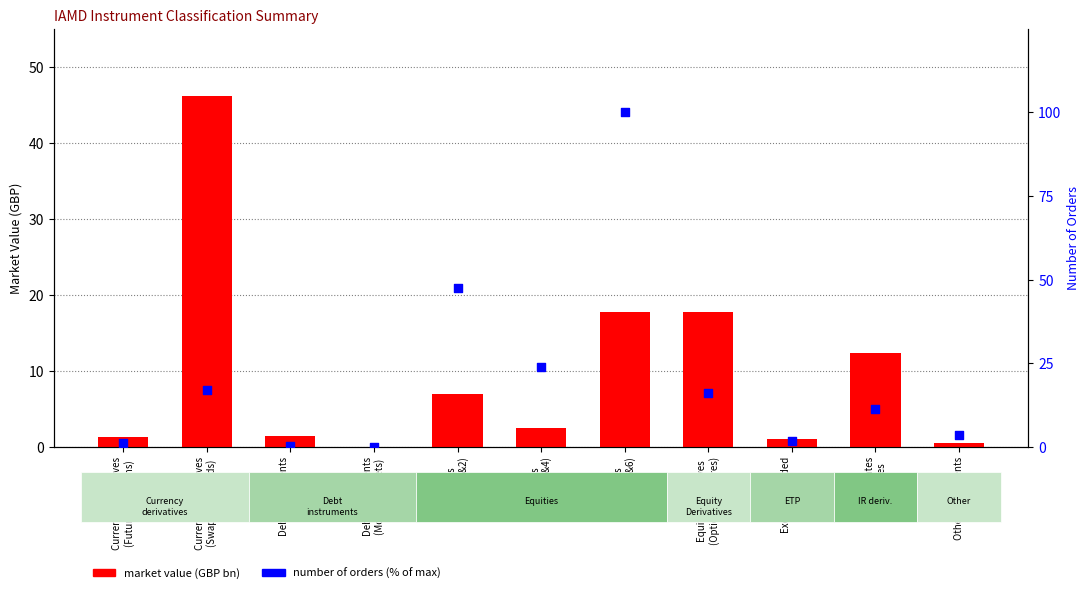

What are all the series names shown in the legend?

market value (GBP bn), number of orders (%)